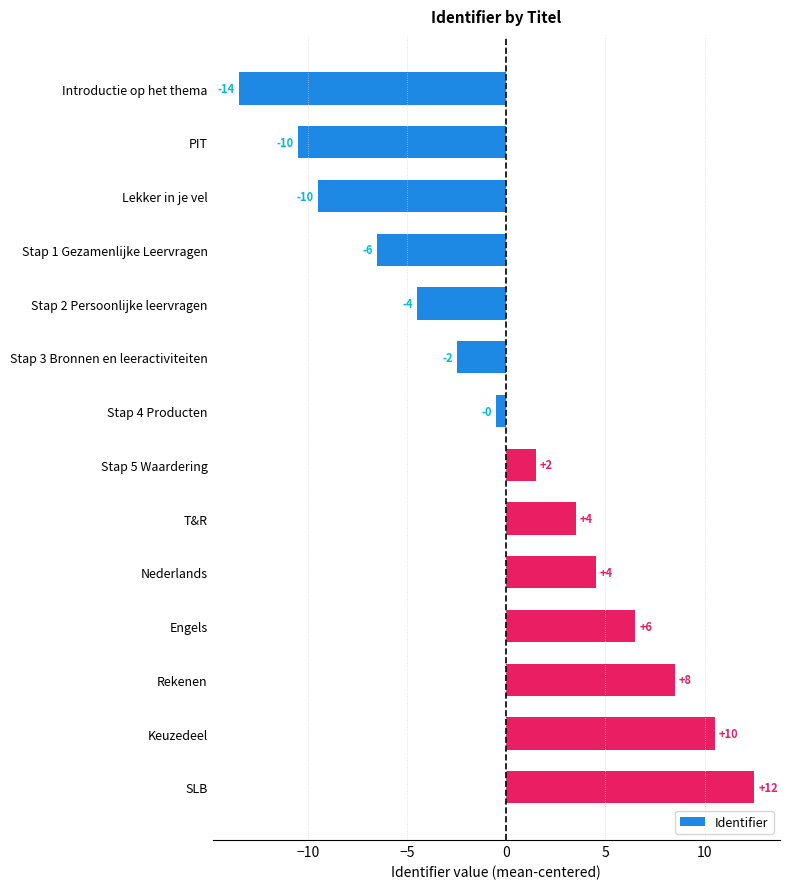

Where does the data first go above 1?

Stap 5 Waardering